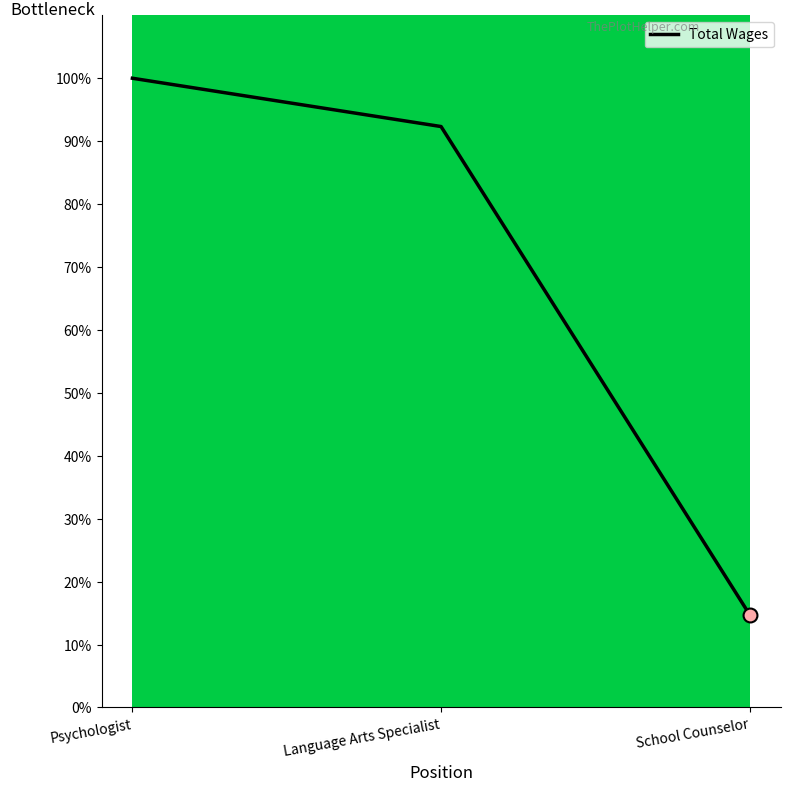

At which category does the chart reach its minimum across all series?

School Counselor